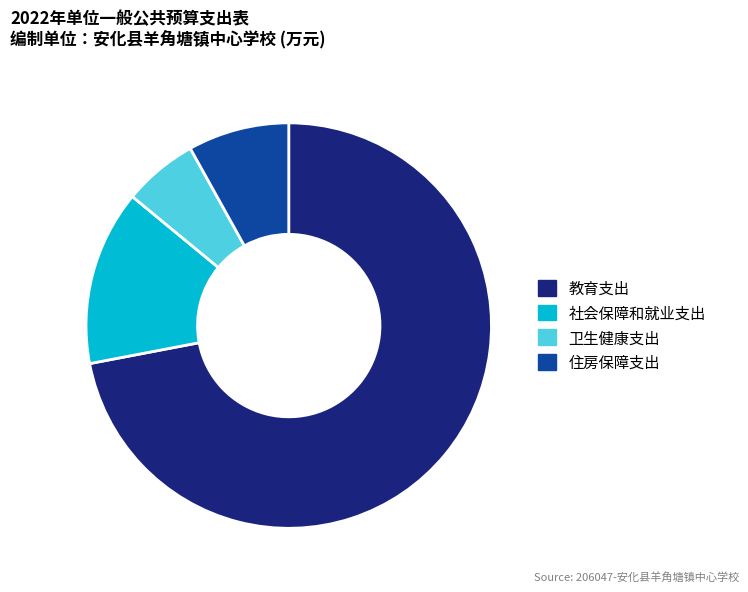

Rank the categories by value from highest to lowest.

教育支出, 社会保障和就业支出, 住房保障支出, 卫生健康支出